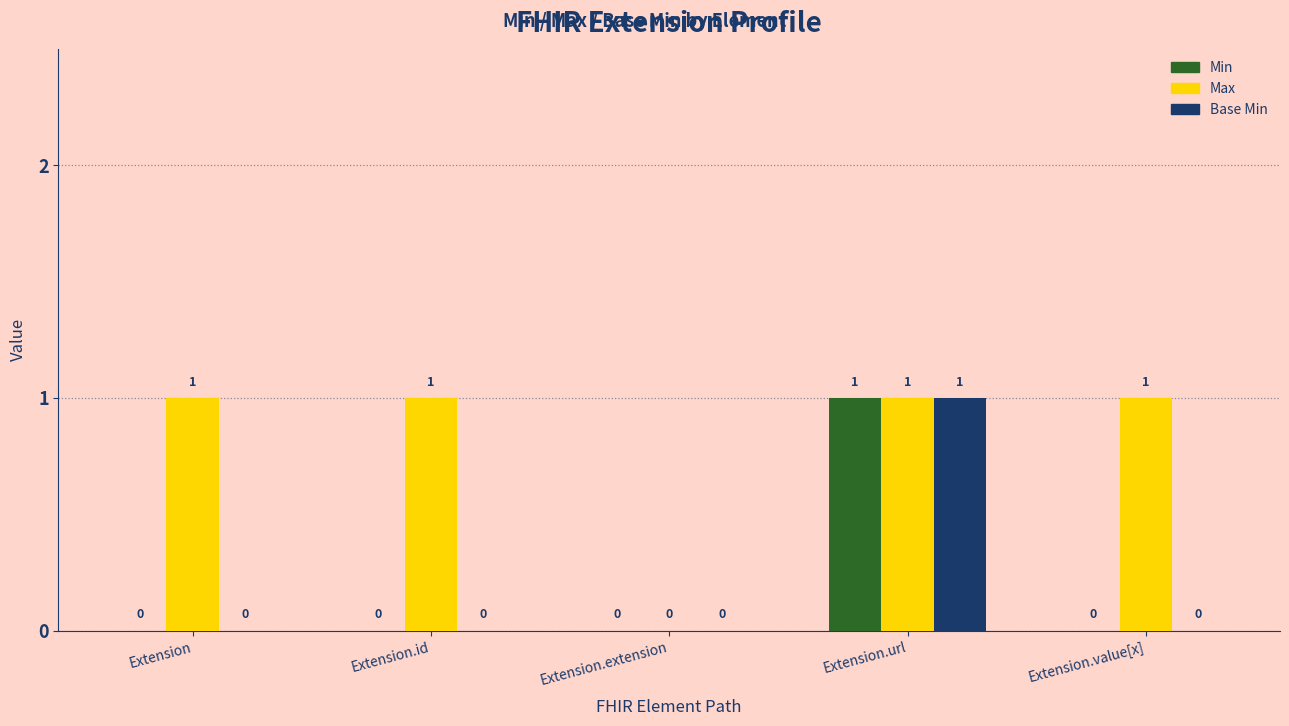

Which series changed the most between Extension.id and Extension.extension?

Max